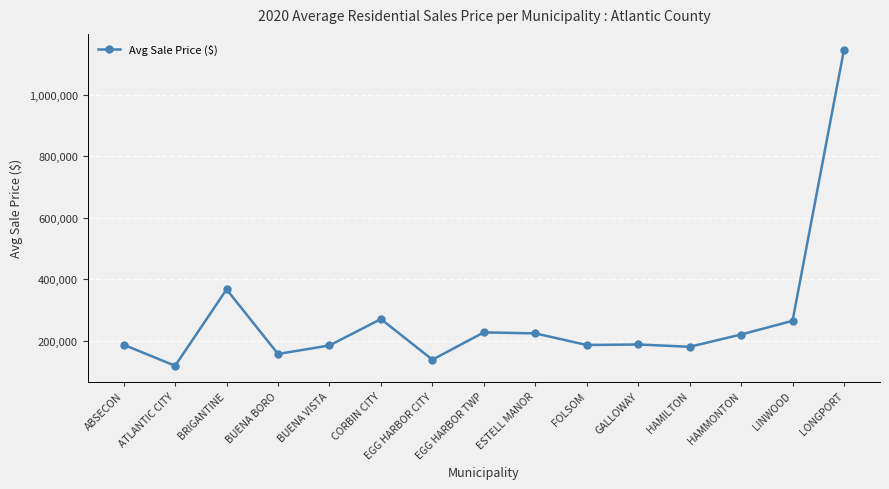

True or false: the data shows 156327.1 at BUENA BORO.

True